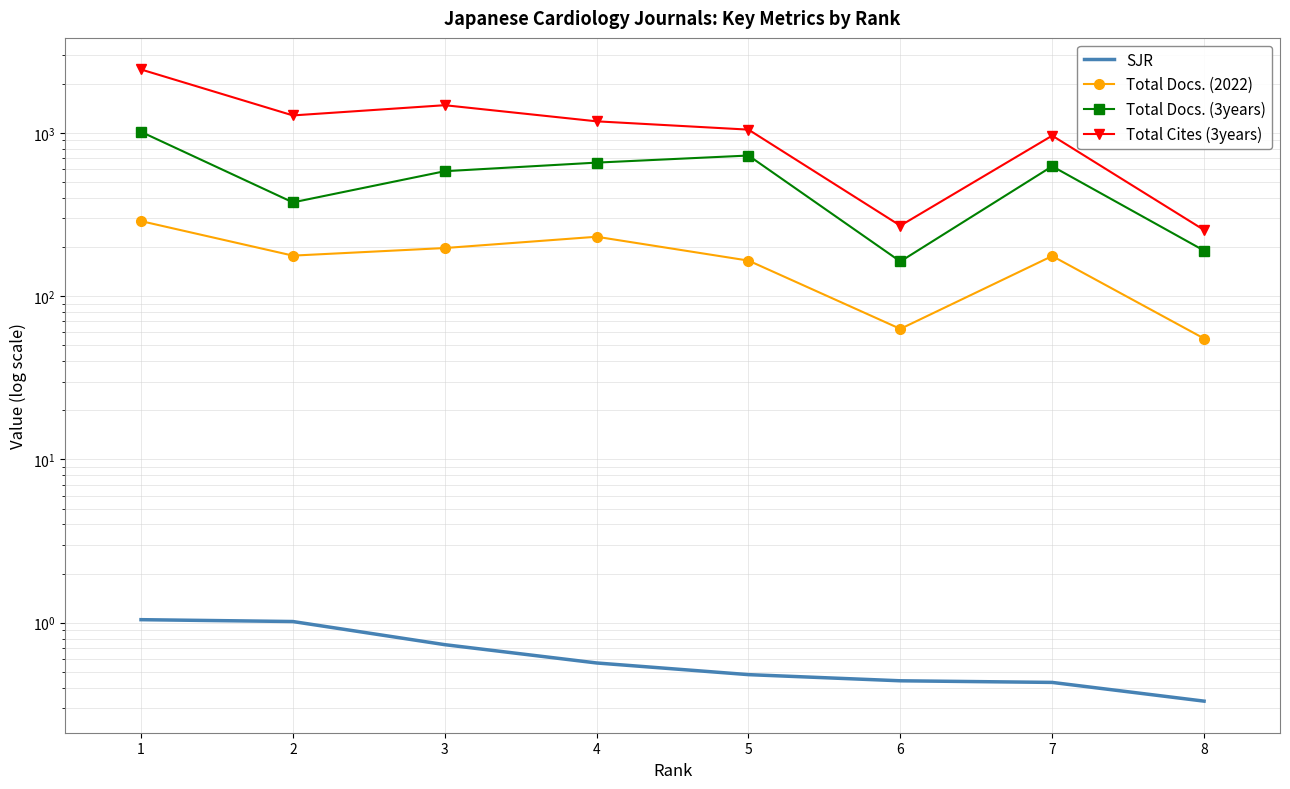

What is the value of the Total Docs. (2022) point at the 8th from the left?

55.0